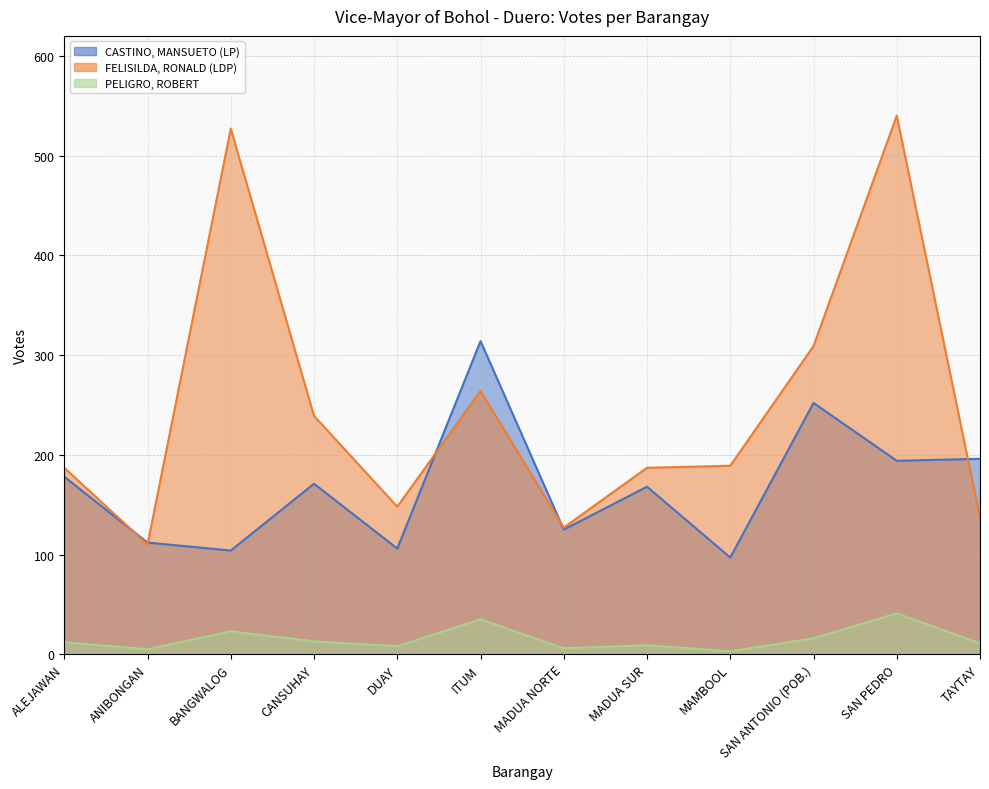

What is the label of the 8th point from the left?

MADUA SUR